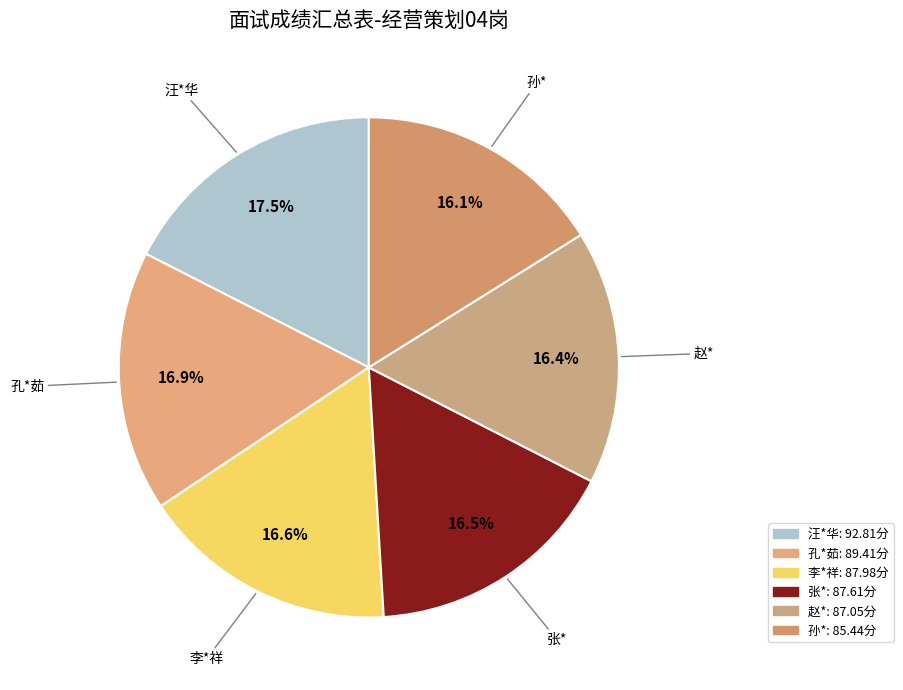

Does 孙* account for over 50% of the chart?

No